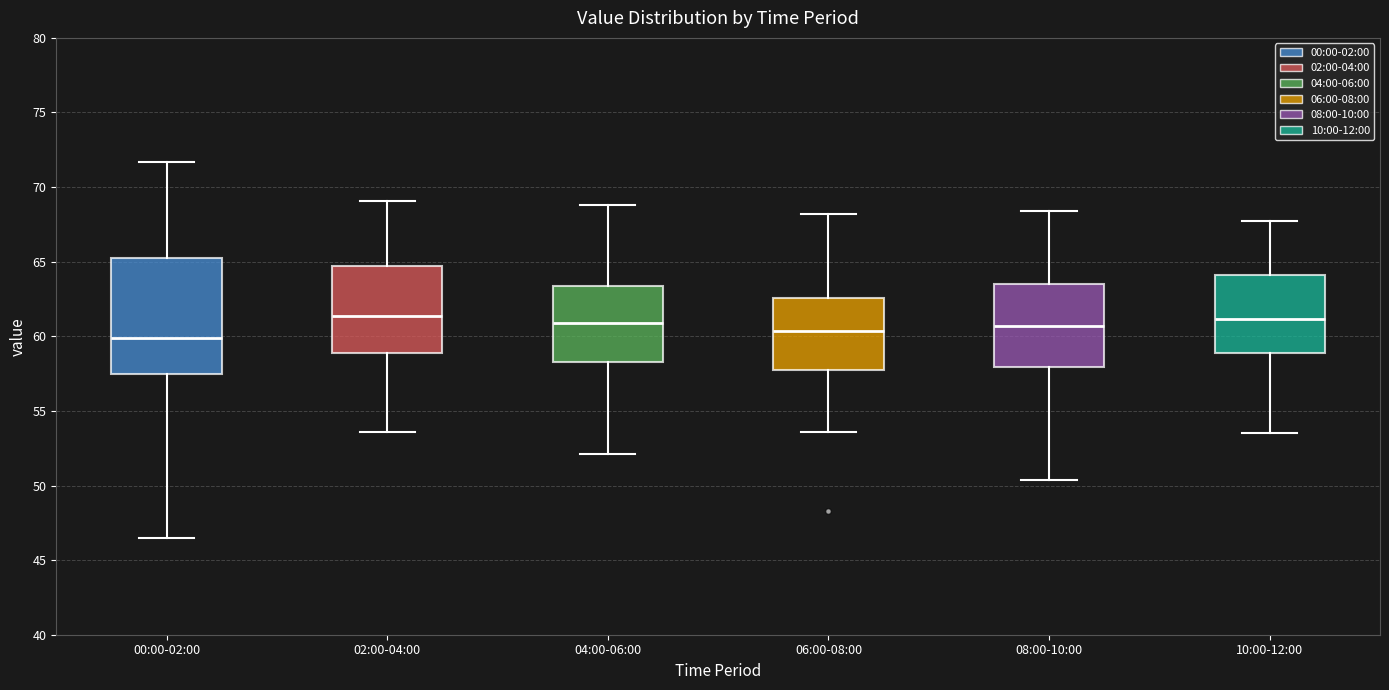

Where does the median line of the box for 06:00-08:00 sit on the y-axis? The values are not printed on the chart, so give them approximately, as read against the axis.

60.5